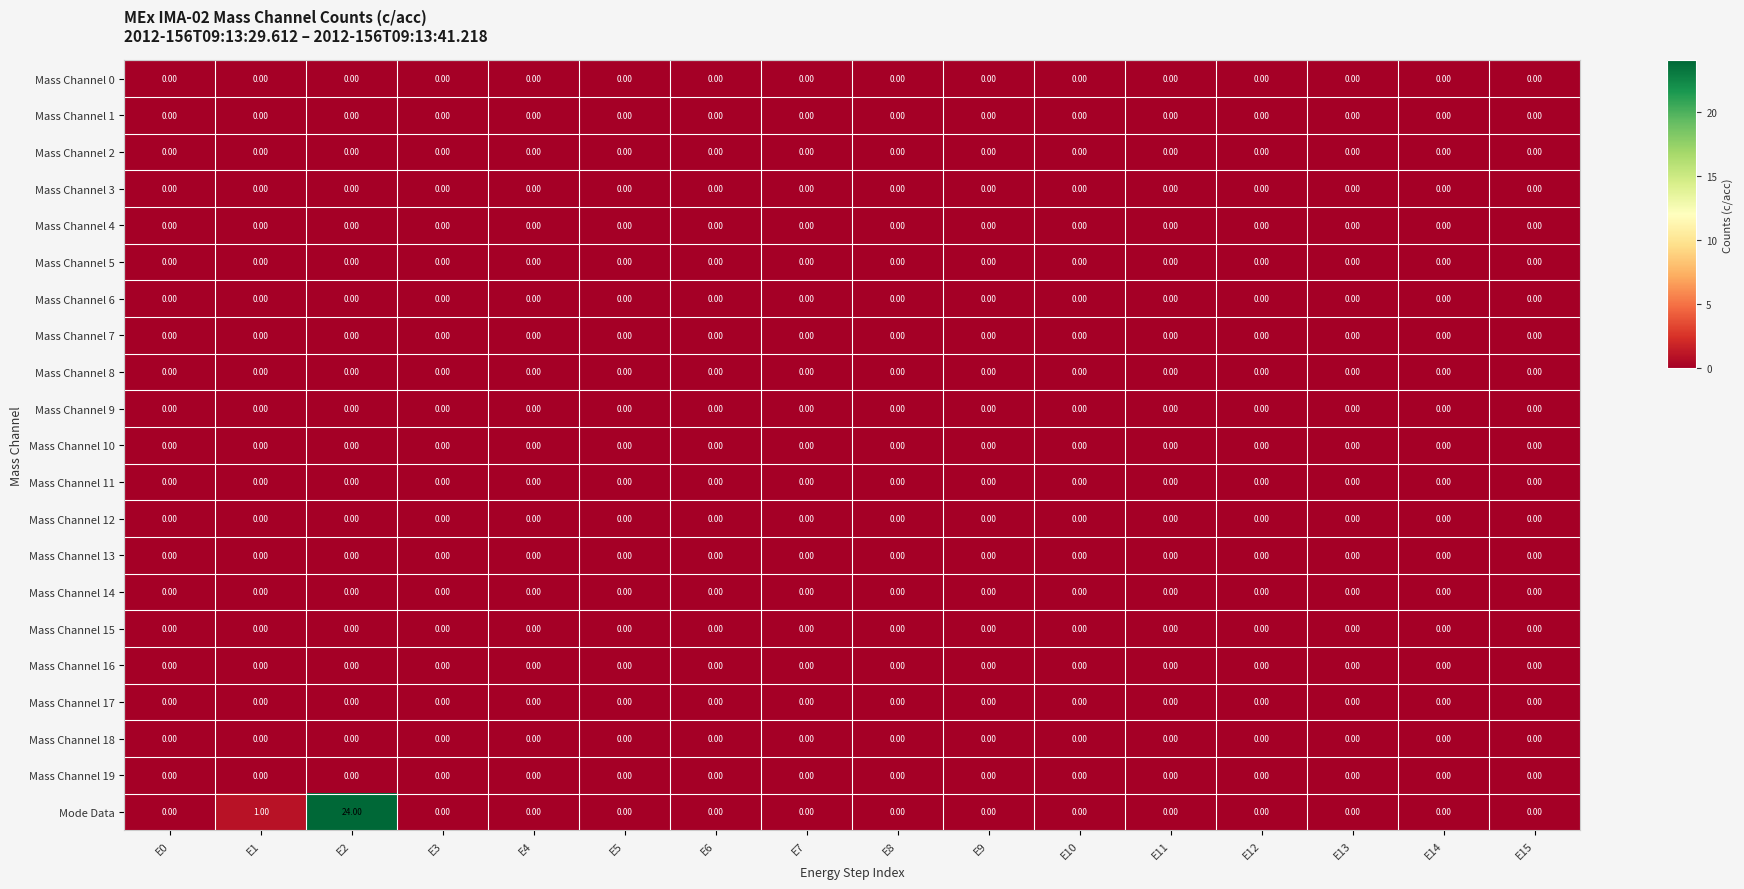

Which label corresponds to the largest value in the chart?

E2